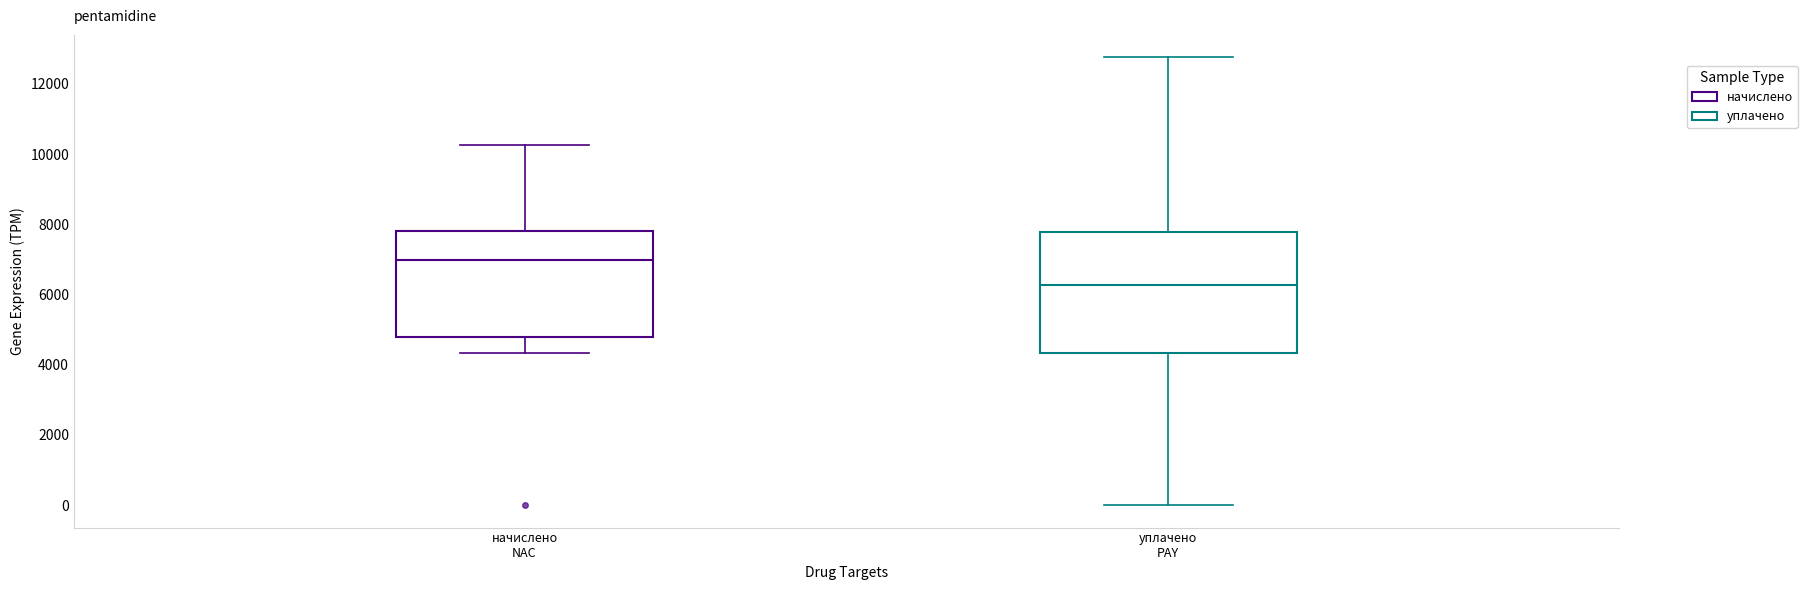

Reading left to right, transcribe this box plot: for each box, give where its median line is, the range the box spans, and where its two whiskers end, as read against the y-axis. The values are not printed on the chart, so give them approximately, as read against the axis.

начислено NAC: median 7000, box 4800 to 7800, whiskers 4400 to 10200
уплачено PAY: median 6200, box 4400 to 7800, whiskers 0 to 12800